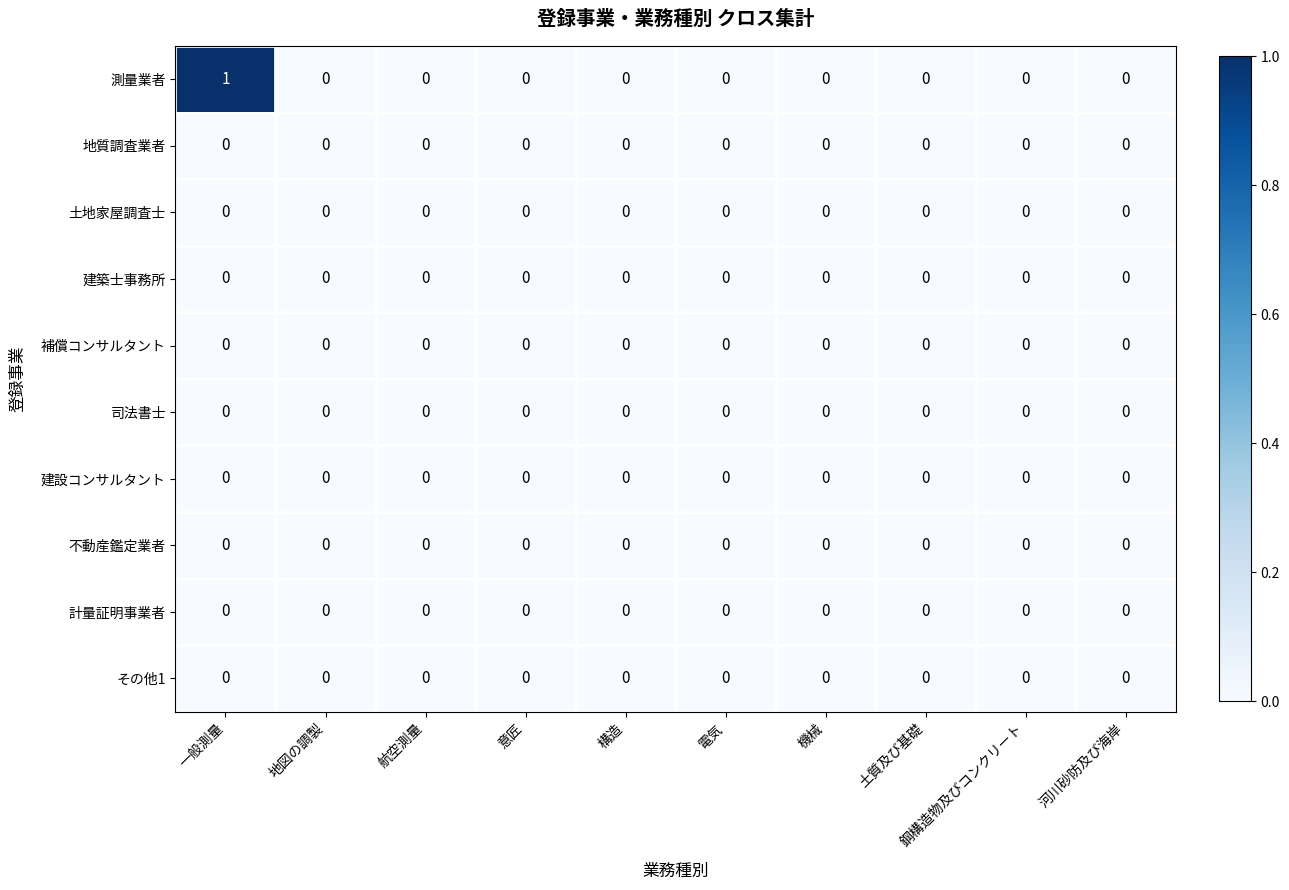

Which series has the largest range (max minus min)?

測量業者